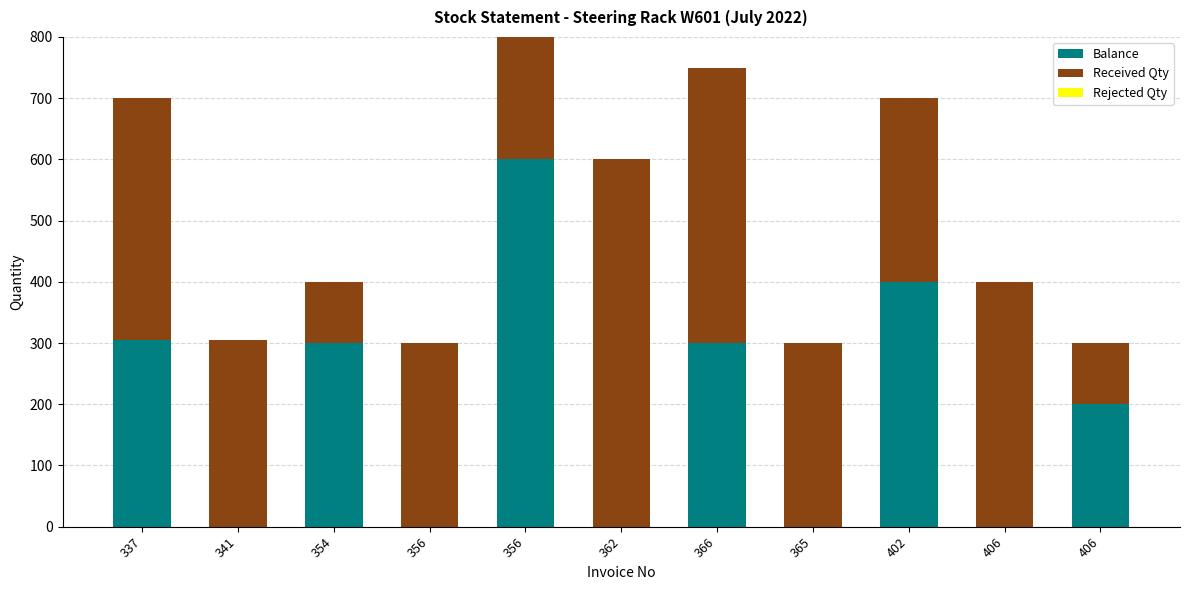

List the series in order of their peak value, highest first.

Balance, Received Qty, Rejected Qty